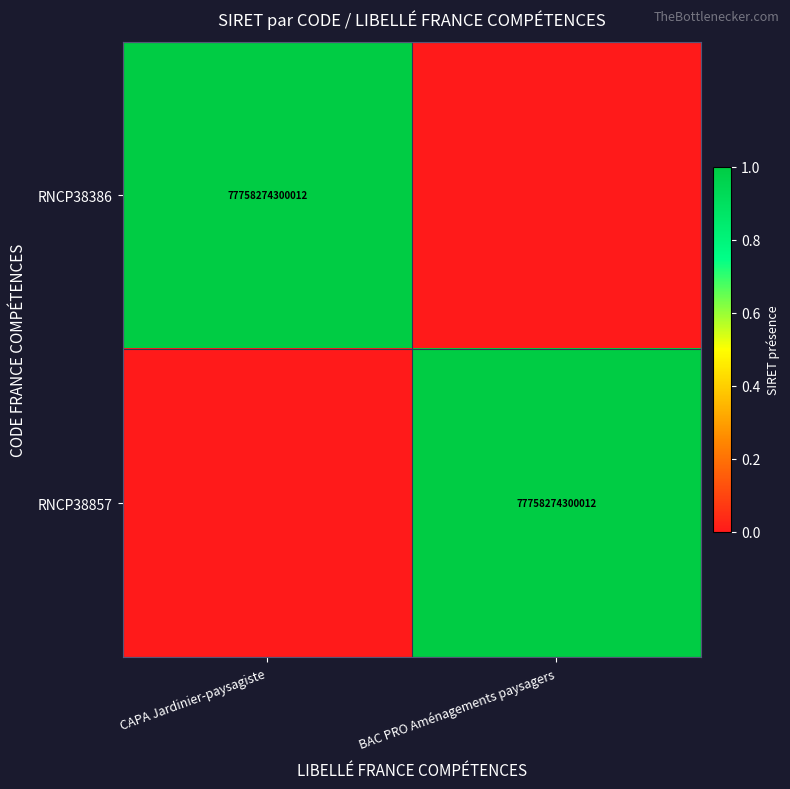

The value of RNCP38857 at BAC PRO Aménagements paysagers is 77758274300012. True or false?

True